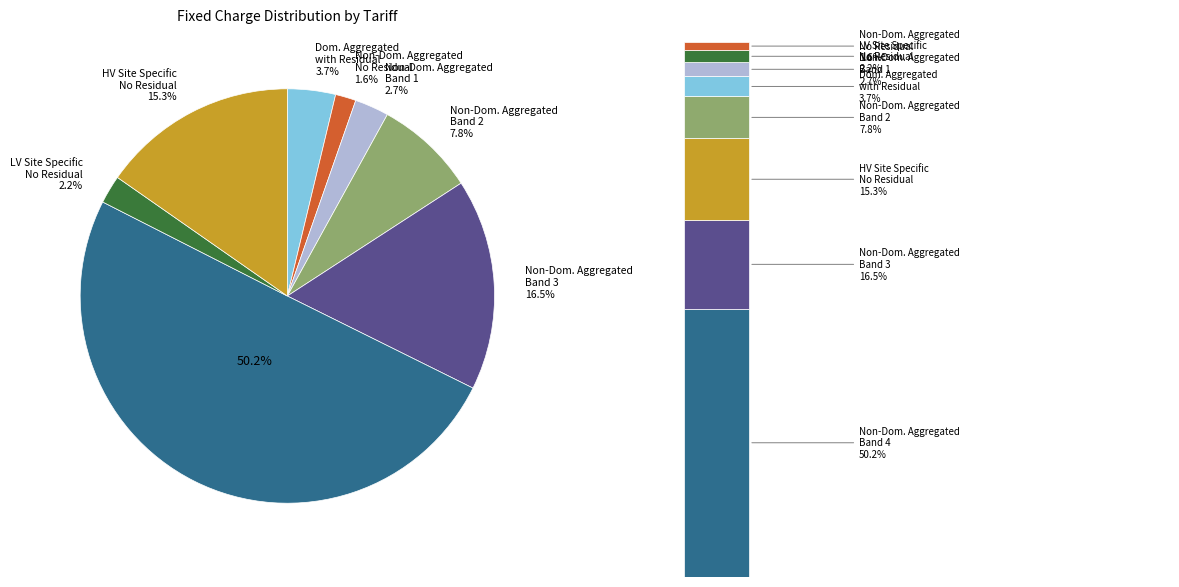

What percentage is NOT represented by Domestic Aggregated with Residual?

96.3%